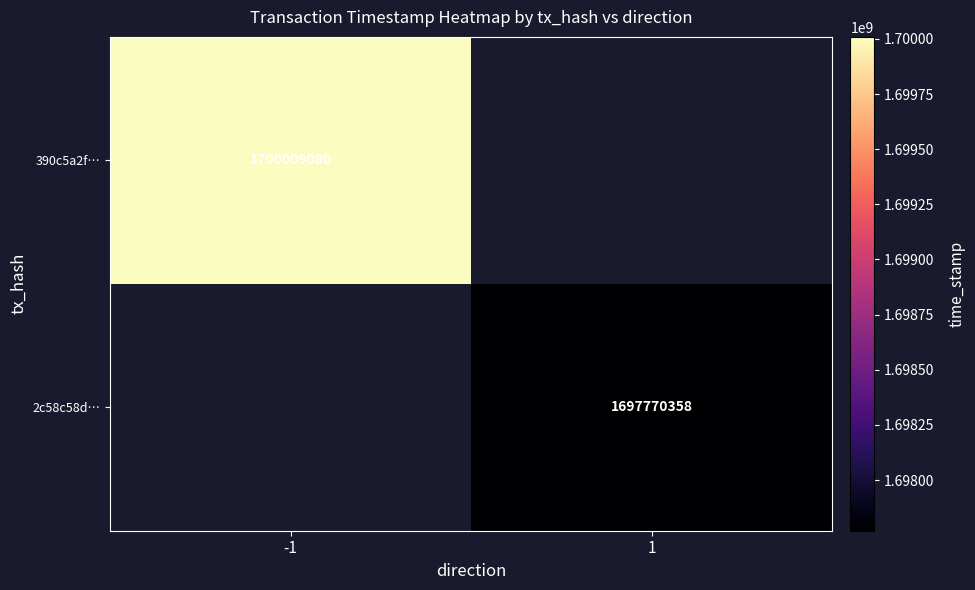

True or false: 390c5a2f… has a value of 1700009080 at -1.

True